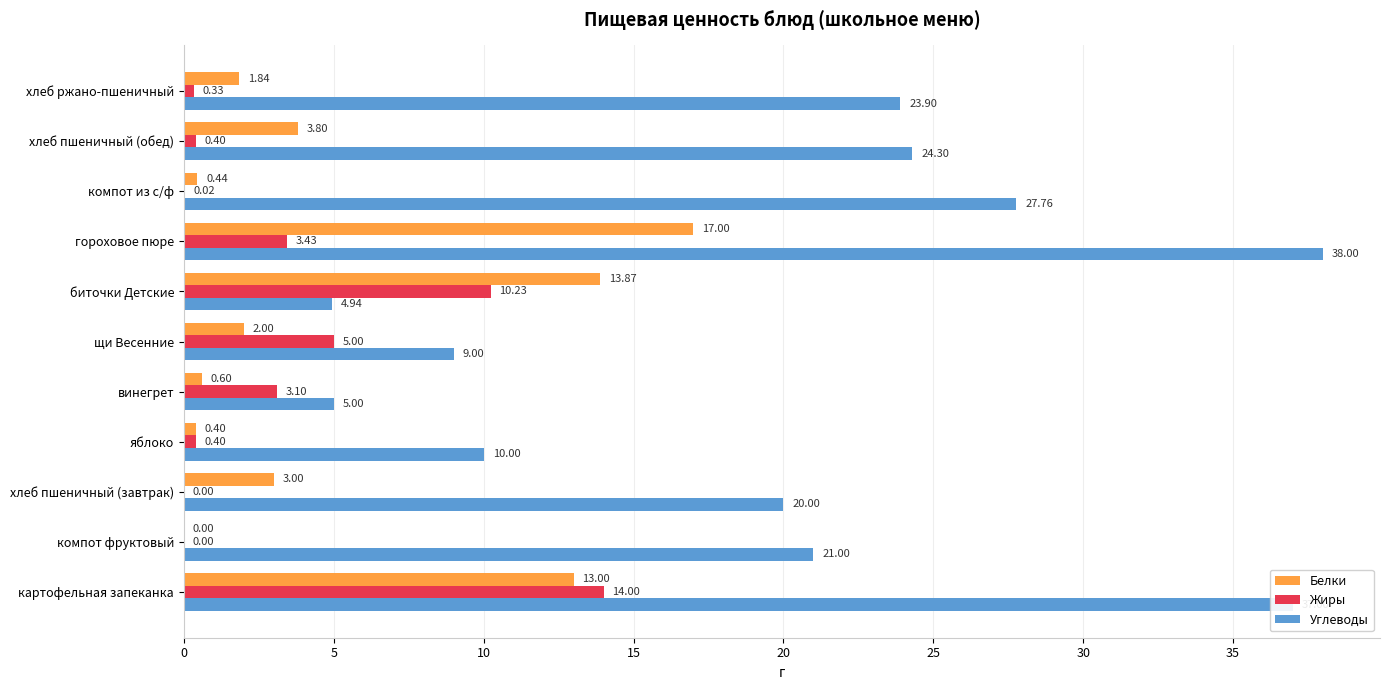

Which series has the largest total across all categories?

Углеводы